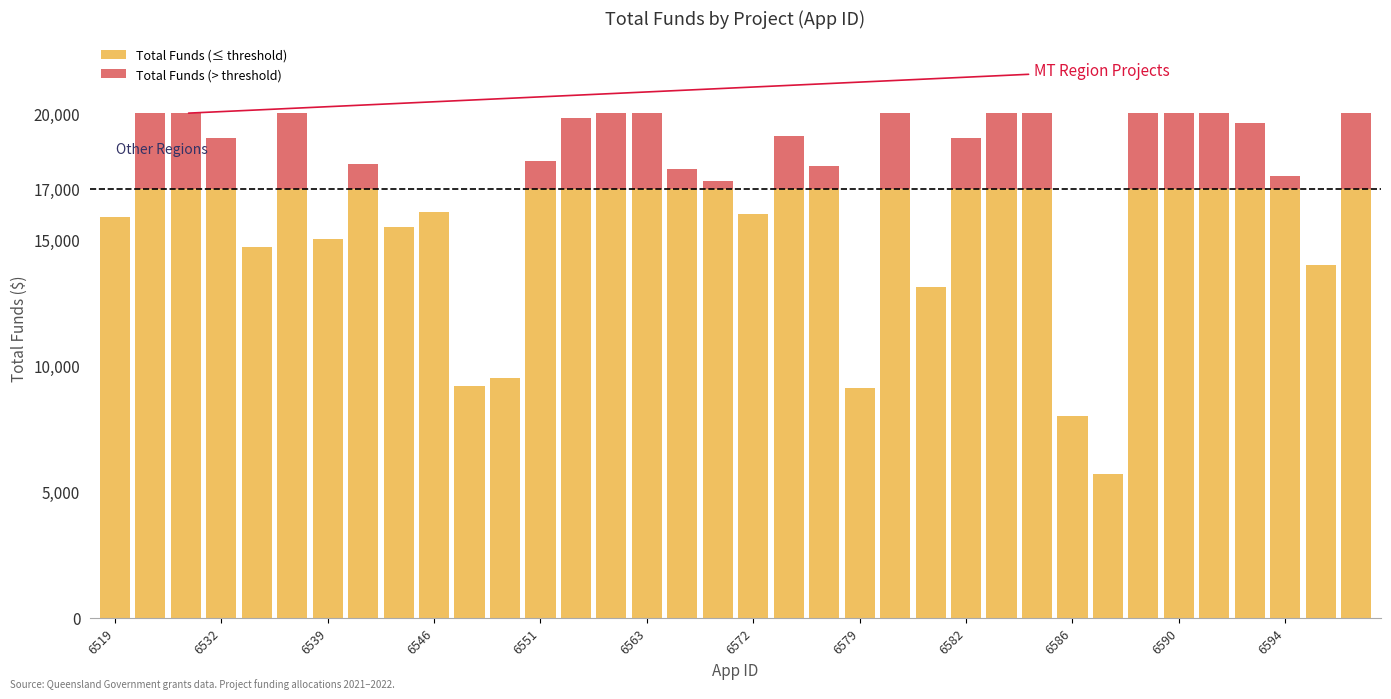

Does the chart contain stacked bars?

Yes